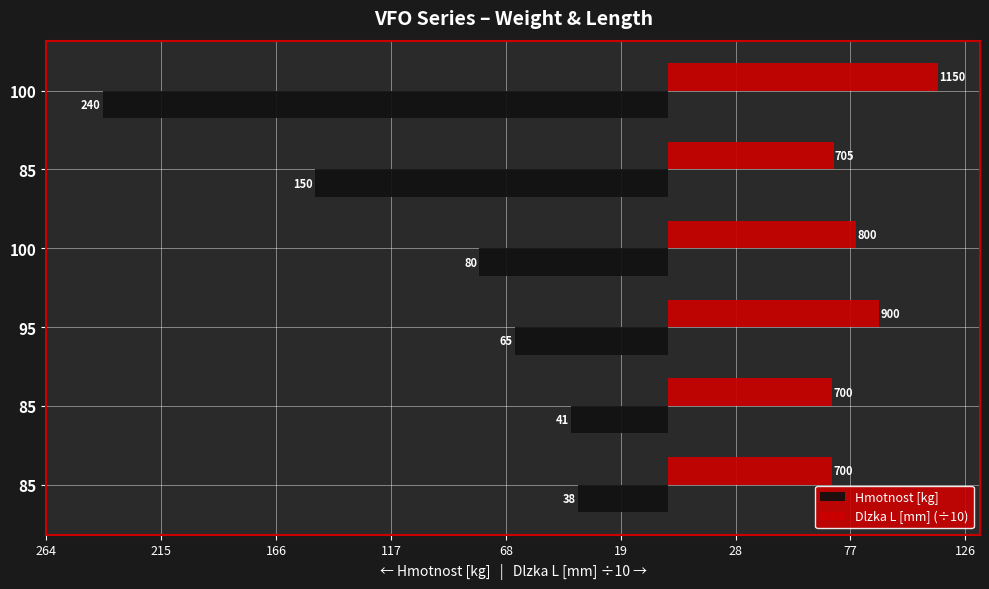

What are all the series names shown in the legend?

Hmotnost [kg], Dlzka L [mm] (÷10)